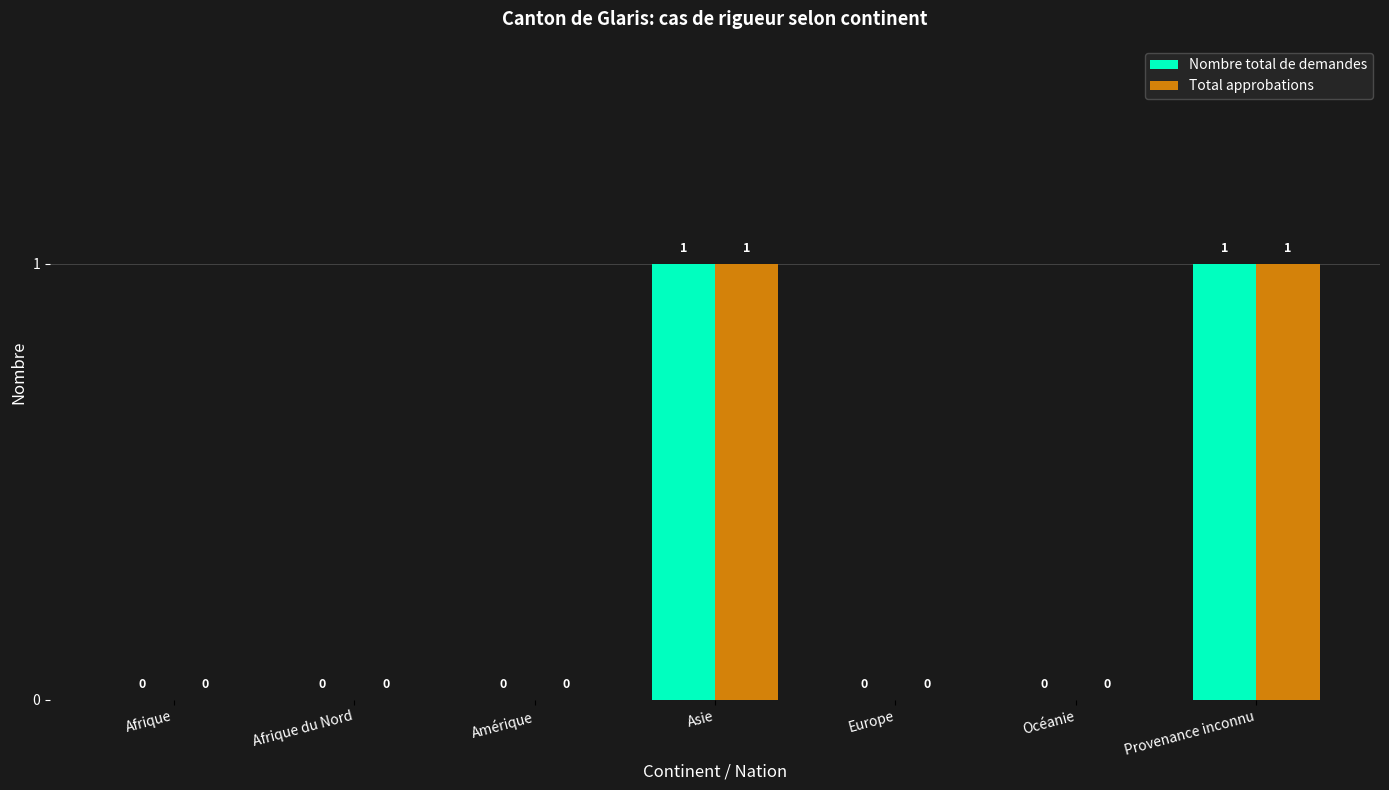

What are all the series names shown in the legend?

Nombre total de demandes, Total approbations